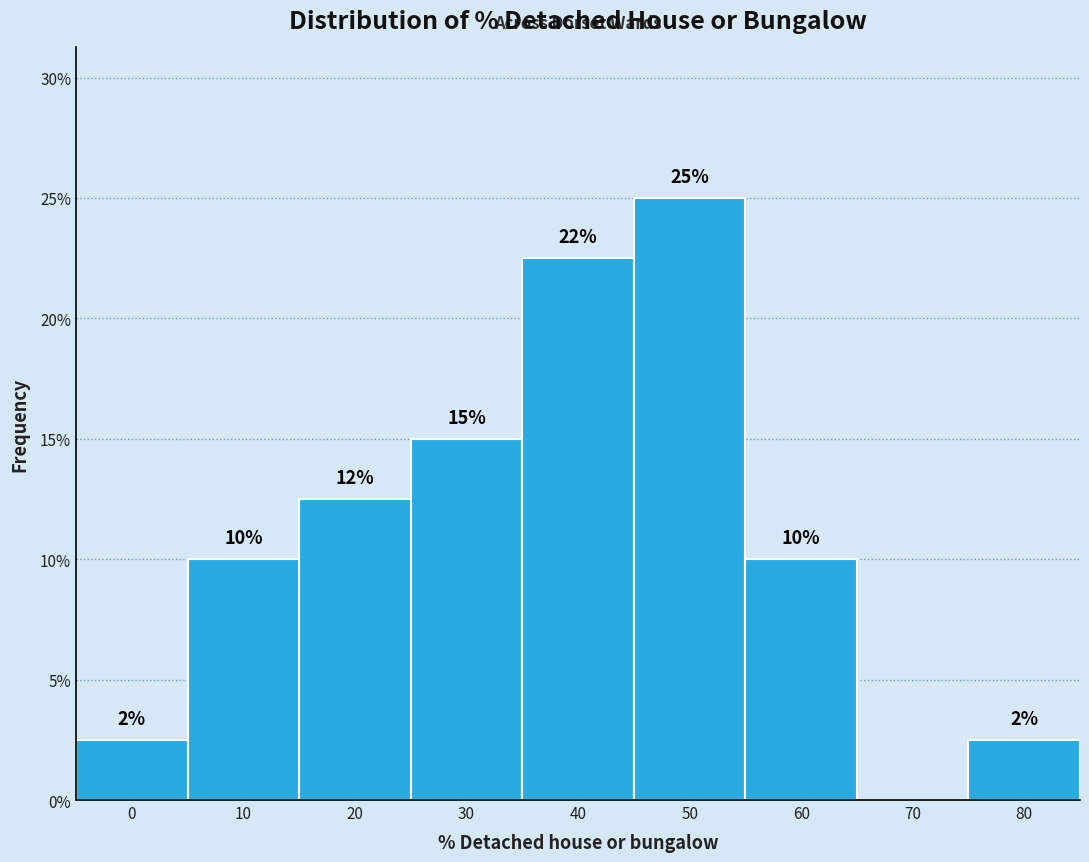

Where is the data nearest to the value 12?

20